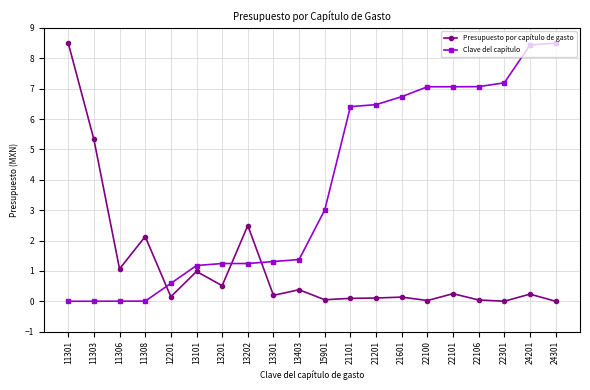

What is the difference between the Clave del capítulo values at 13202 and 21201?

5.2